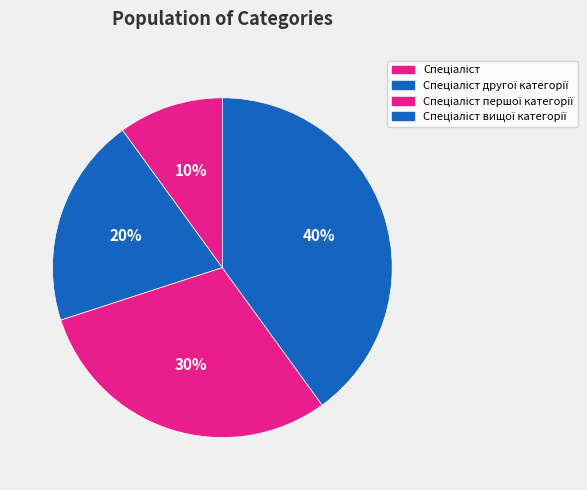

To the nearest percent, what portion does Спеціаліст вищої категорії represent?

40%